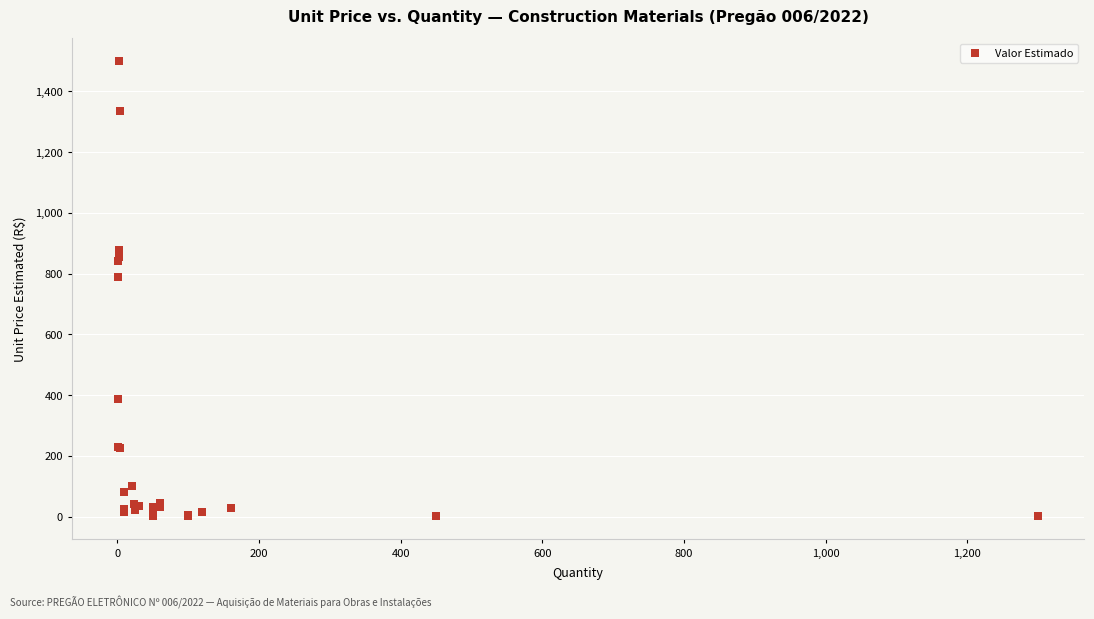

What Y value in the scatter plot is closest to 750?

788.5